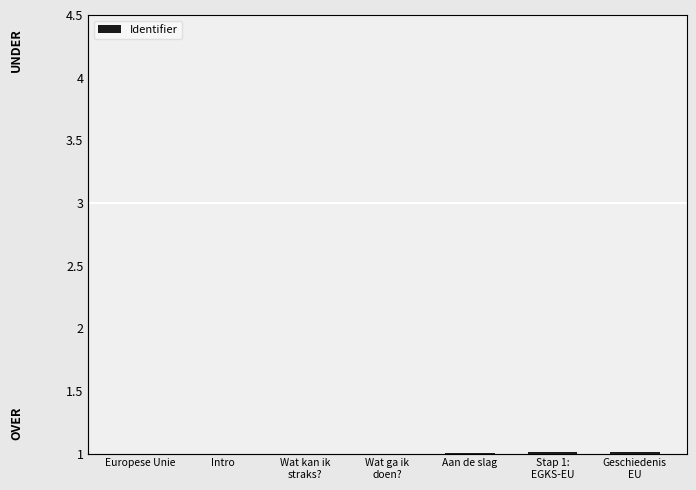

What value does the data have at Intro?

1.0